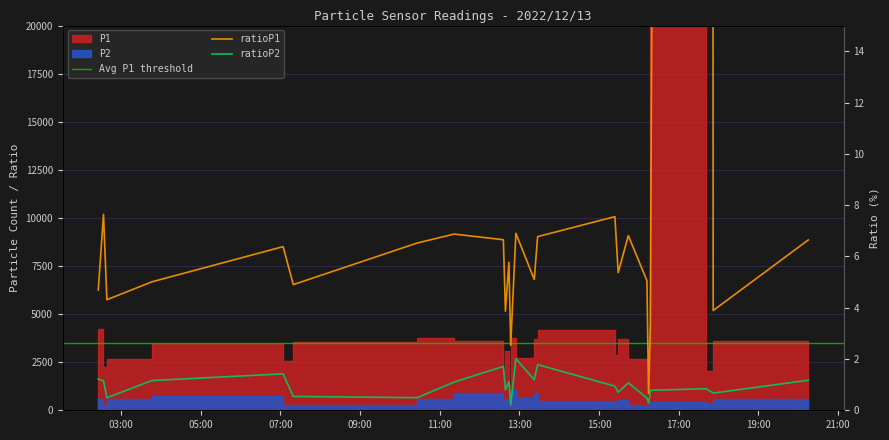

True or false: P1 and P2 cross at least once.

False